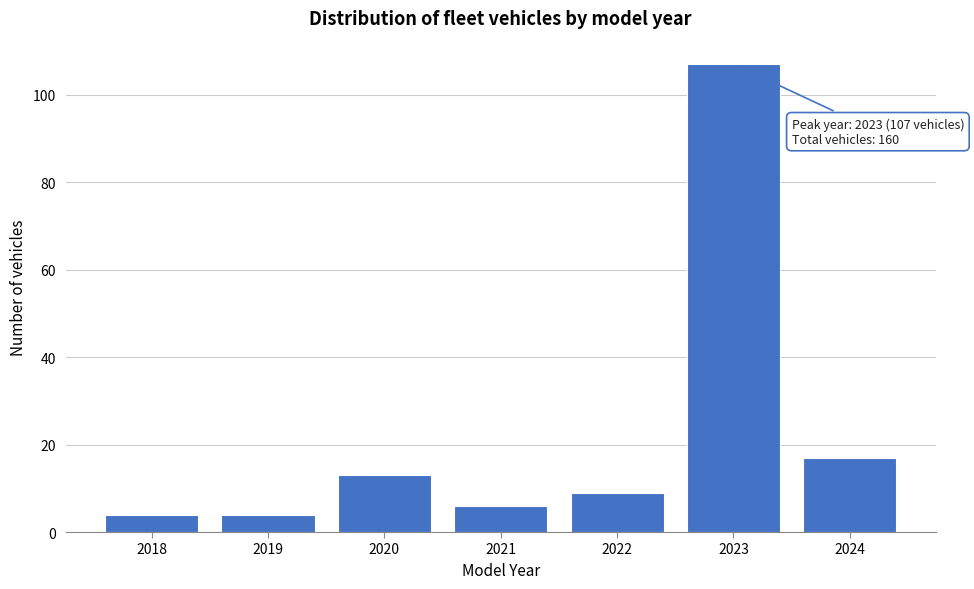

Reading left to right, transcribe all the data shown in this chart.

4	4	13	6	9	107	17